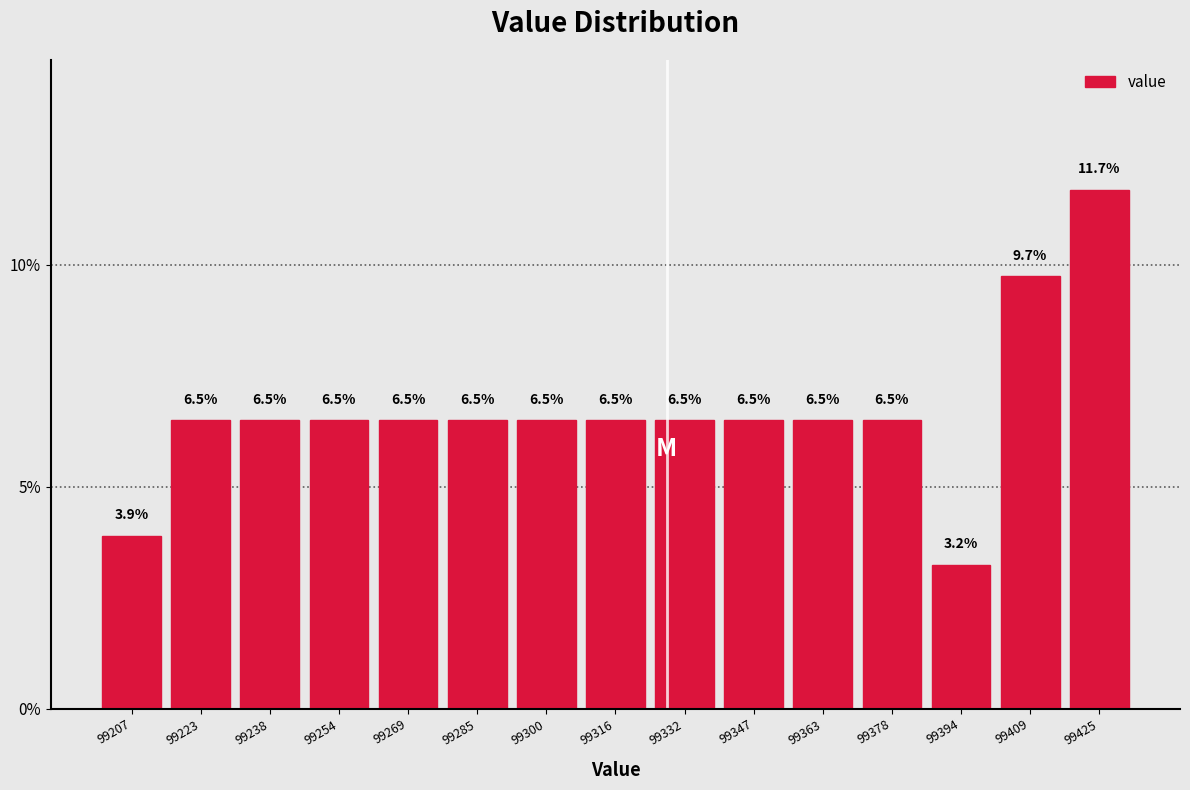

Over which range of the x-axis is the bar tallest?

99418 to 99434